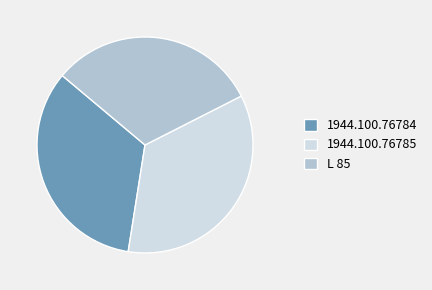

Is there any slice that represents more than half of the pie?

No